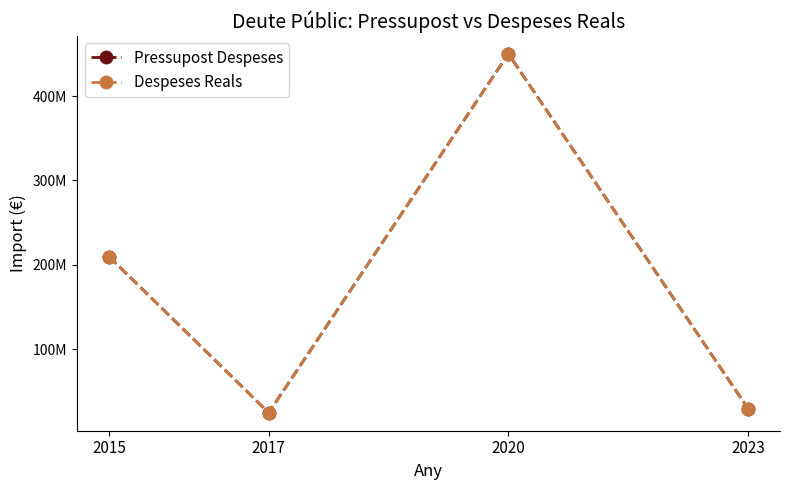

How many interior local valleys does the Despeses Reals series have?

1